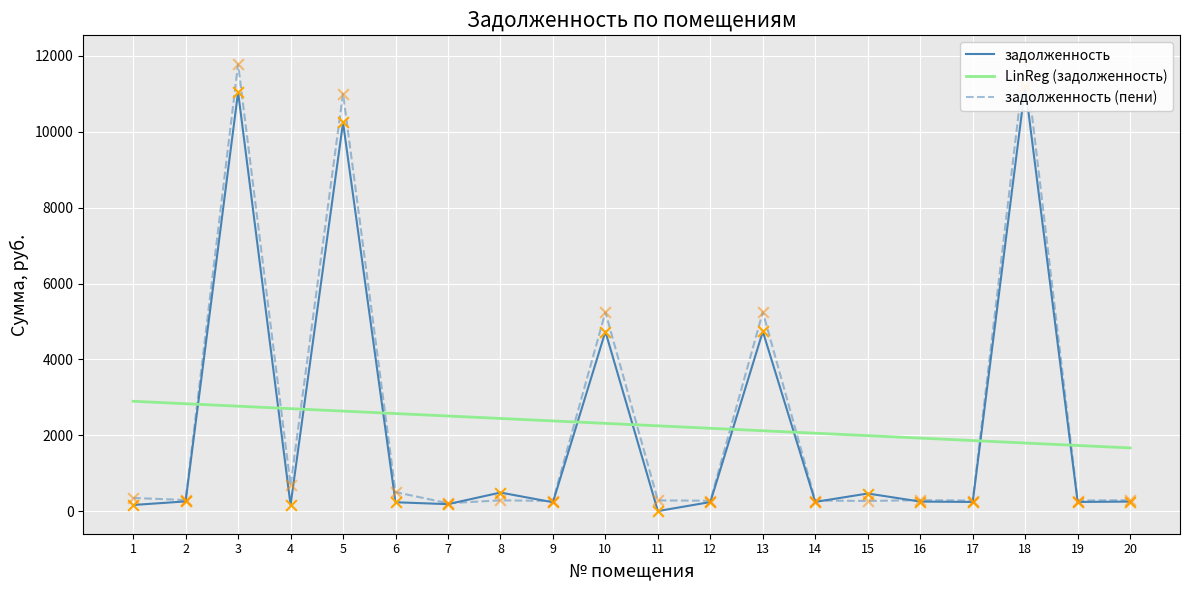

Which series reaches the minimum Y coordinate?

задолженность